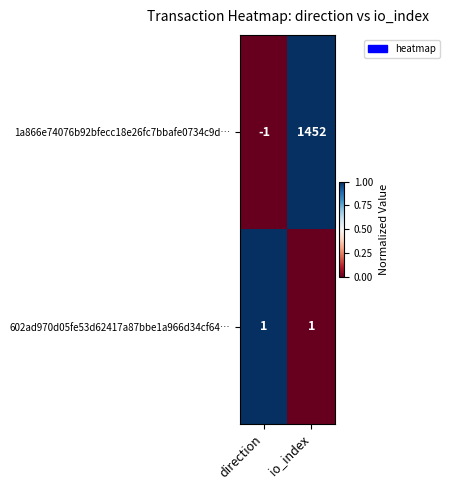

What is the spread (max minus min) of values at direction?

2